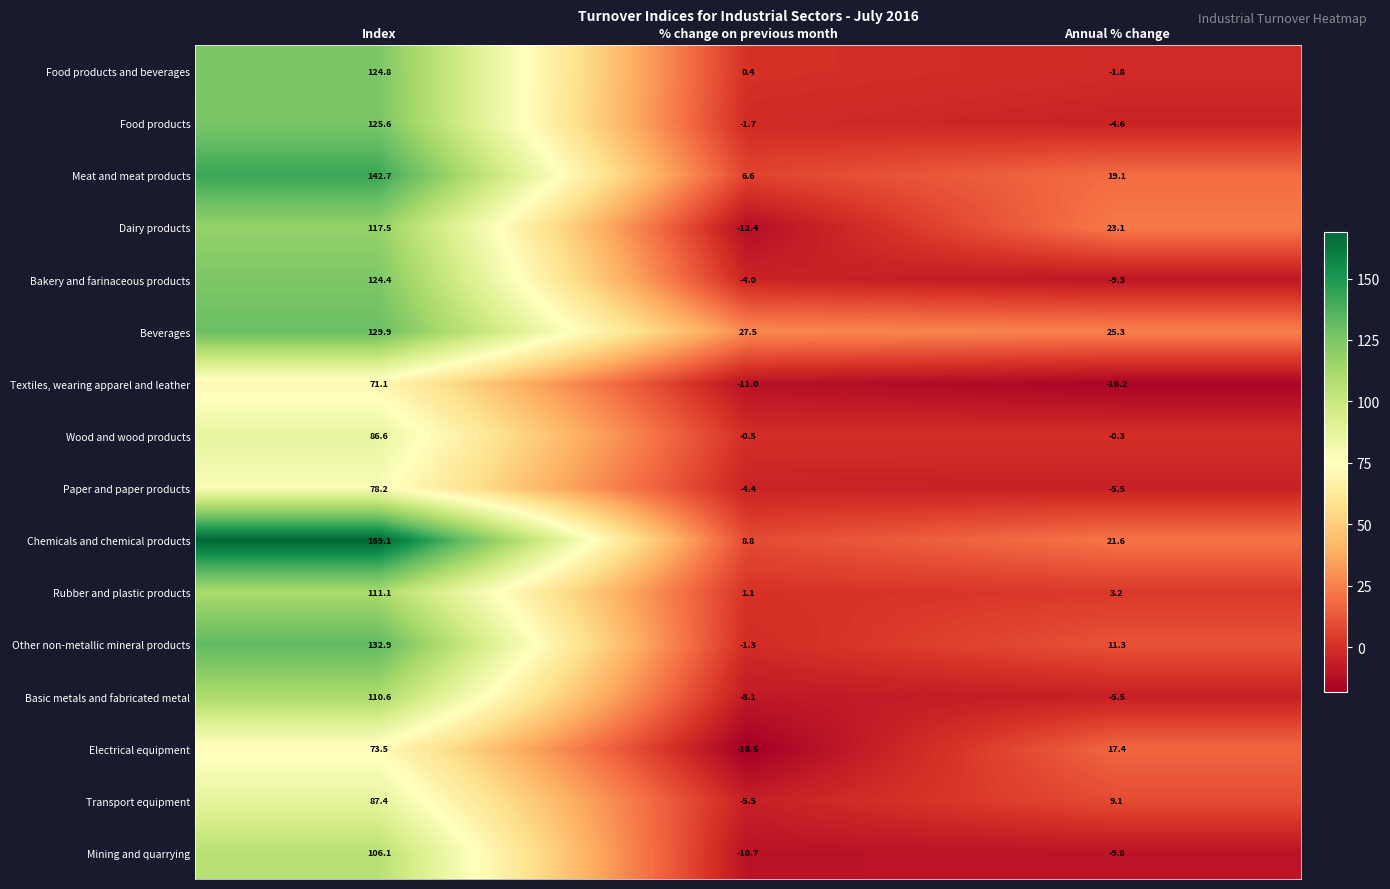

At how many categories does at least one series exceed 3?

3